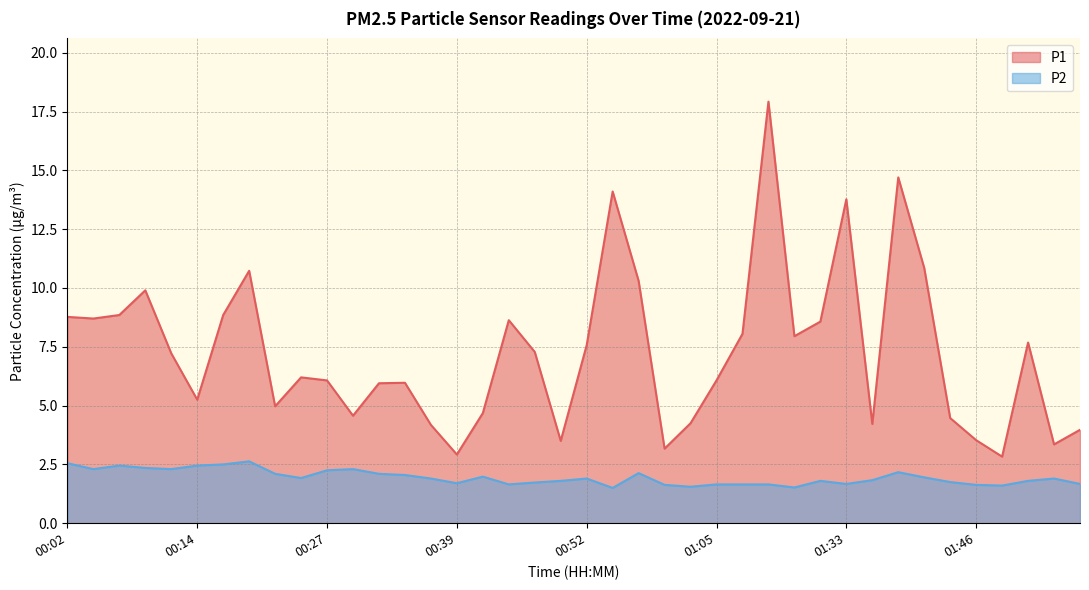

List the series in order of their peak value, lowest first.

P2, P1